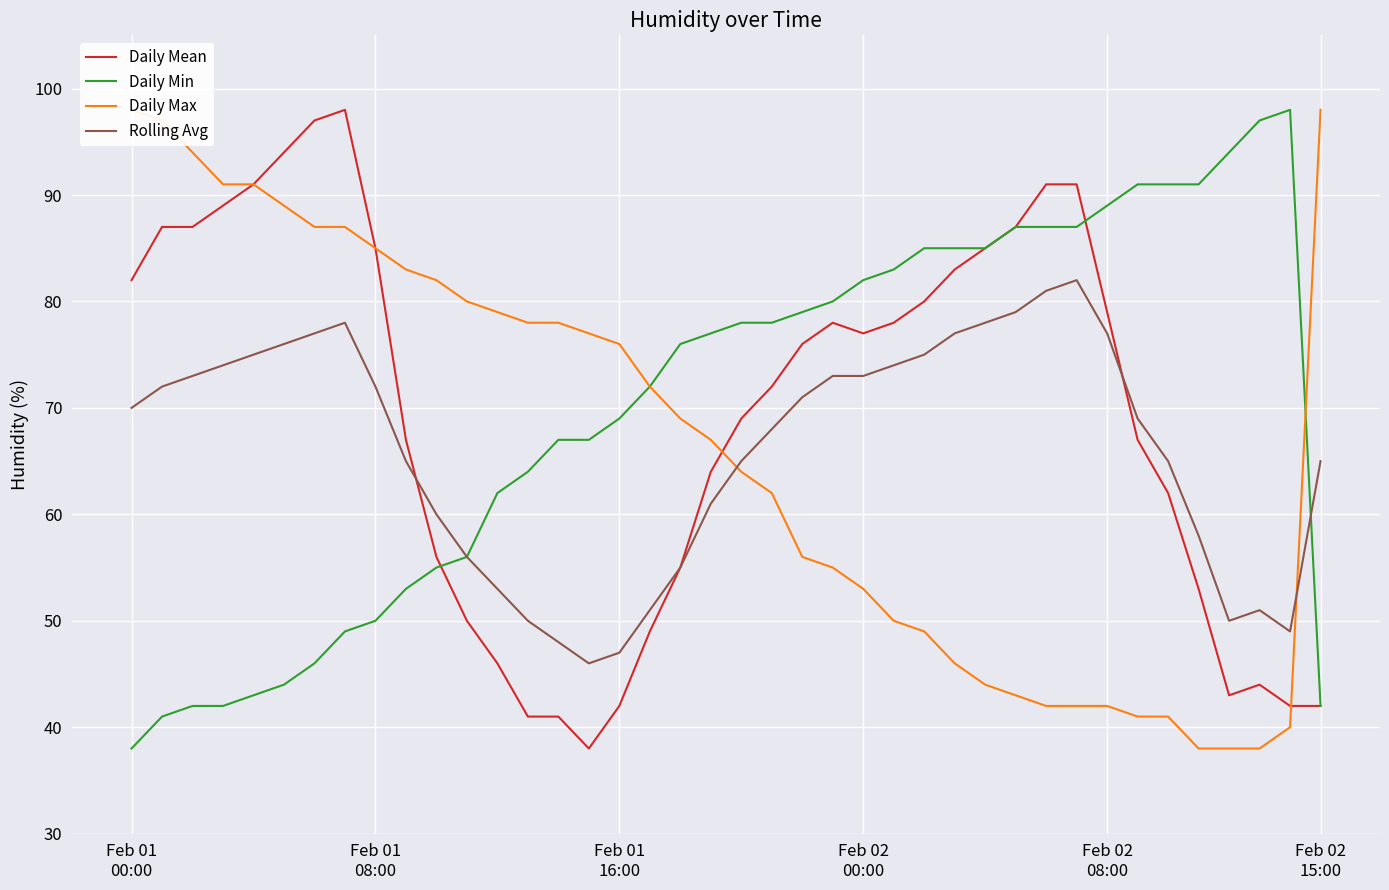

True or false: Rolling Avg and Daily Min intersect in this chart.

True